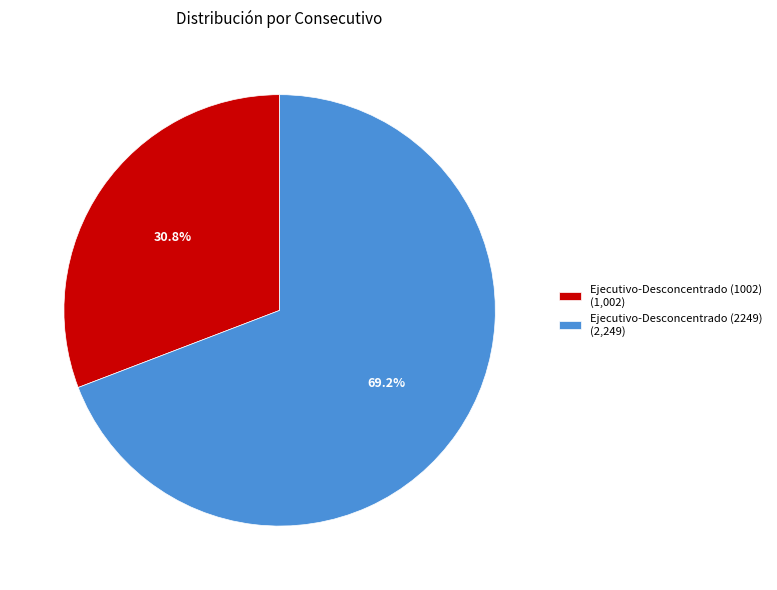

To the nearest percent, what percentage of the pie is Ejecutivo-Desconcentrado (1002)?

31%